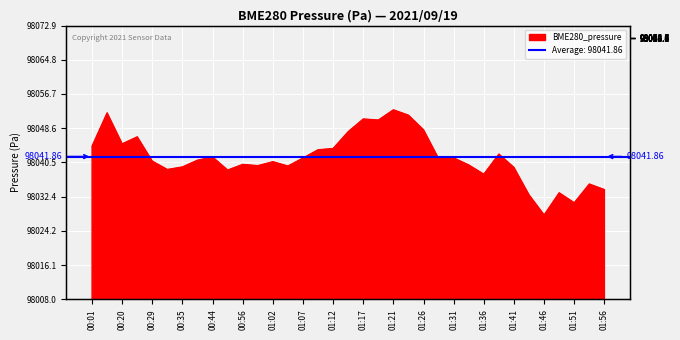

What is the change in value from 00:29 to 01:02?

-0.1